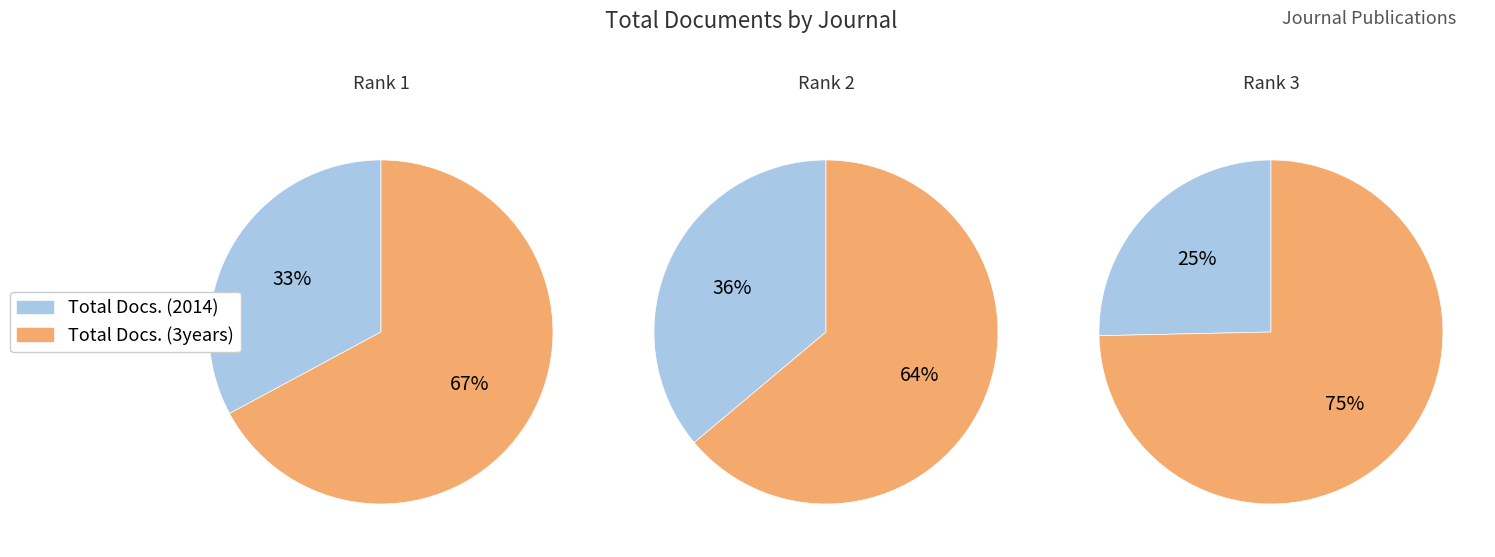

Does any single category account for the majority?

No